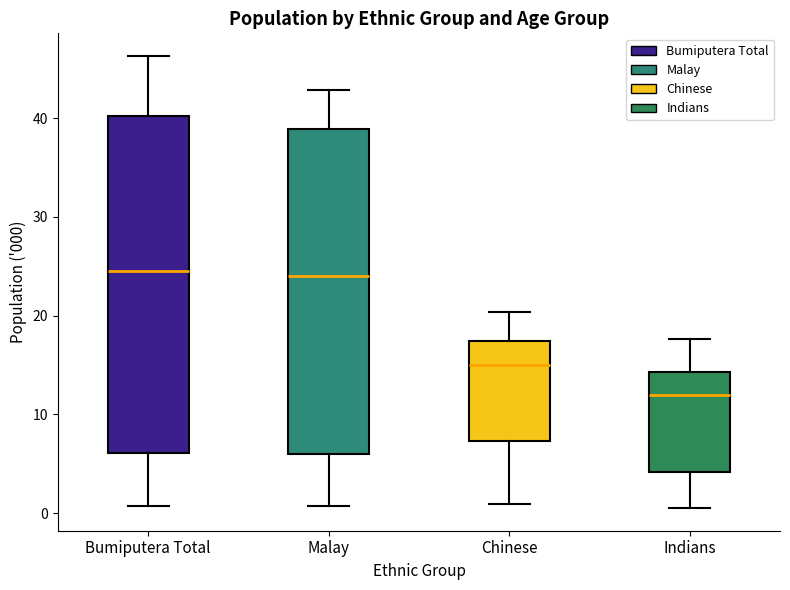

Where does the upper whisker of the box for Malay end on the y-axis? The values are not printed on the chart, so give them approximately, as read against the axis.

43